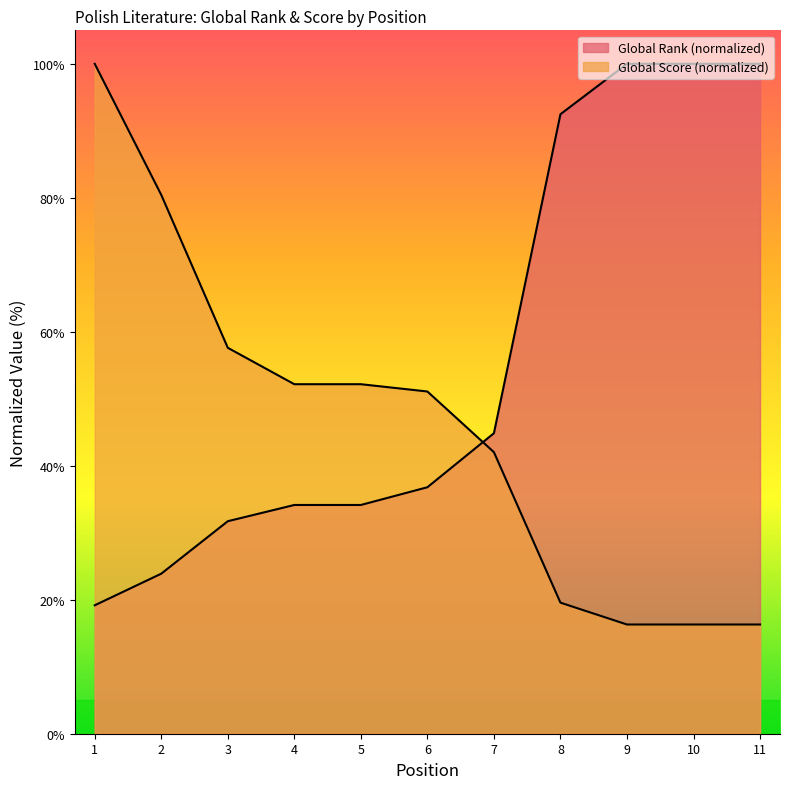

What are all the series names shown in the legend?

Global Rank, Global Score